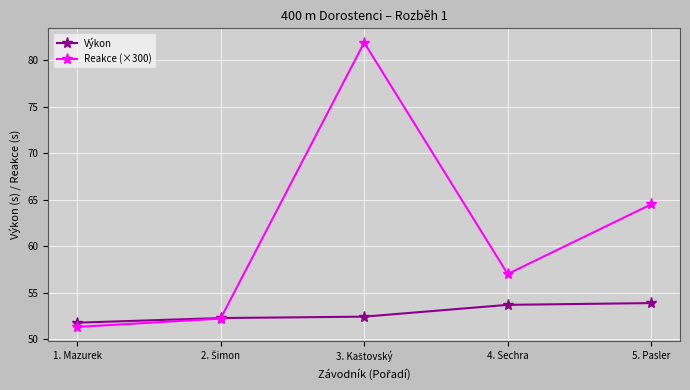

True or false: Reakce (×300) has more than 1 interior local peaks.

False